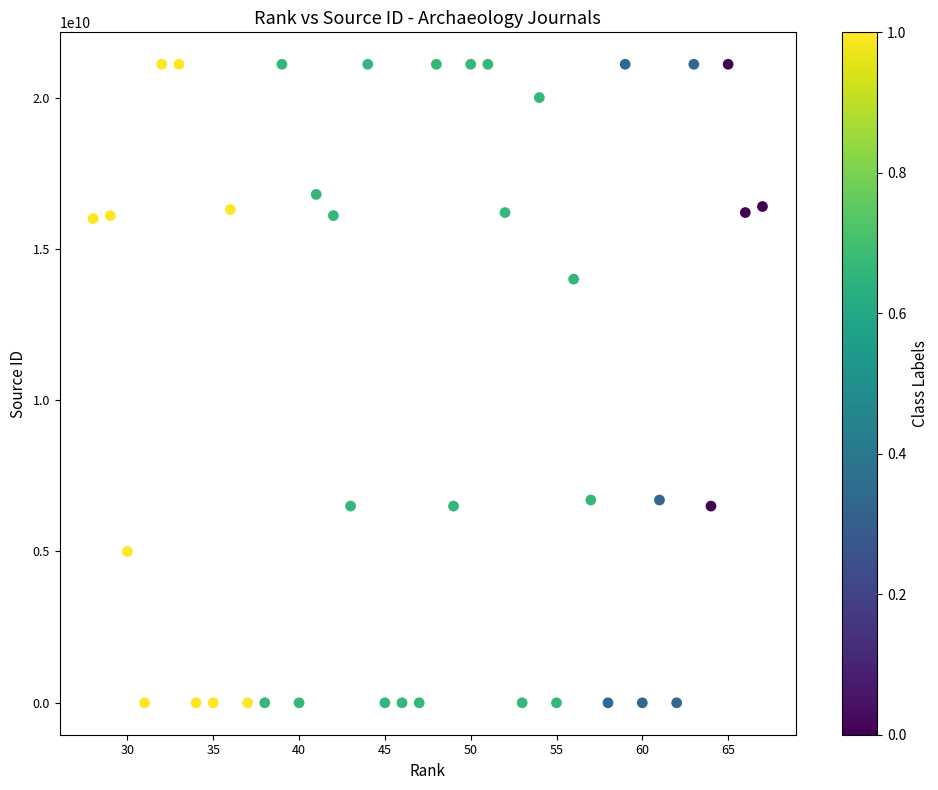

What Y value in the scatter plot is closest to 10550427383?

14000155888